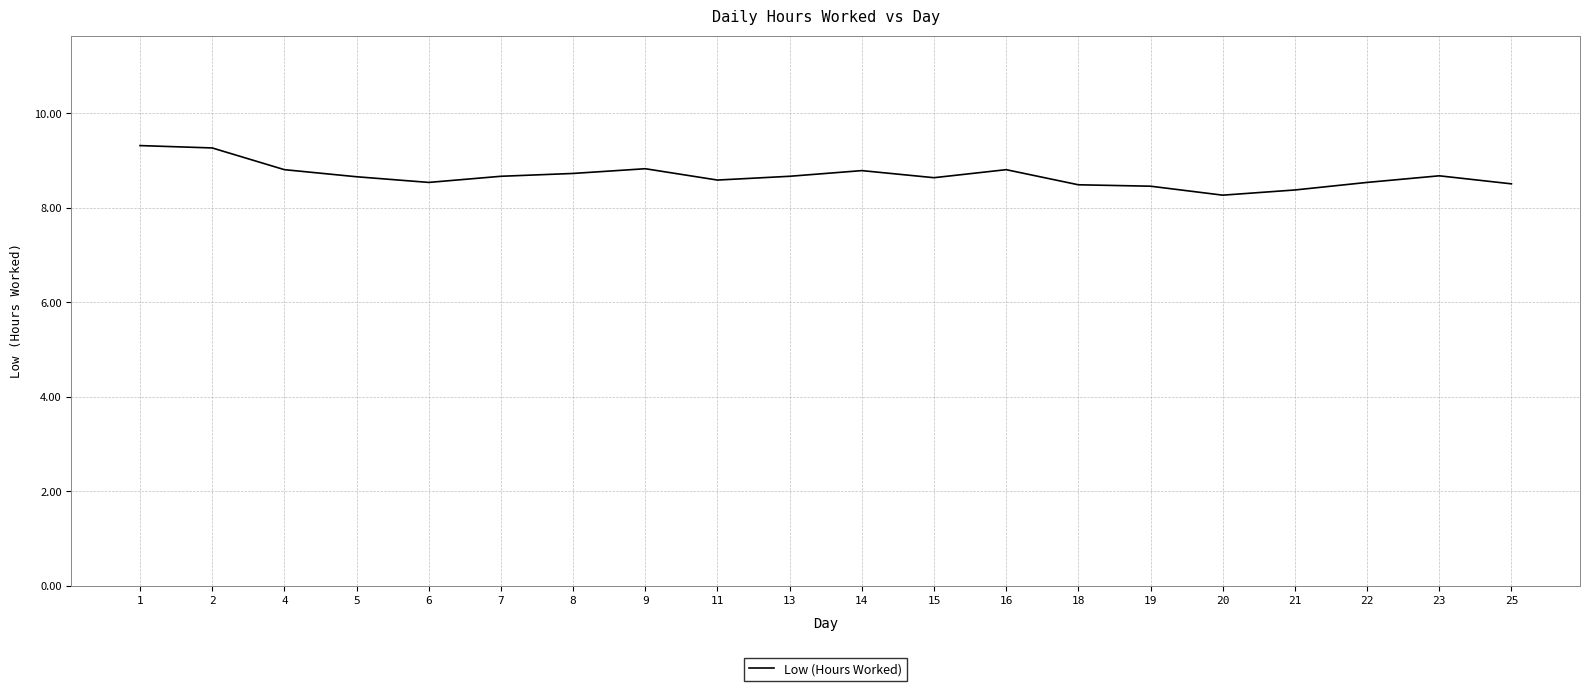

The value at 22 is 8.5. True or false?

True